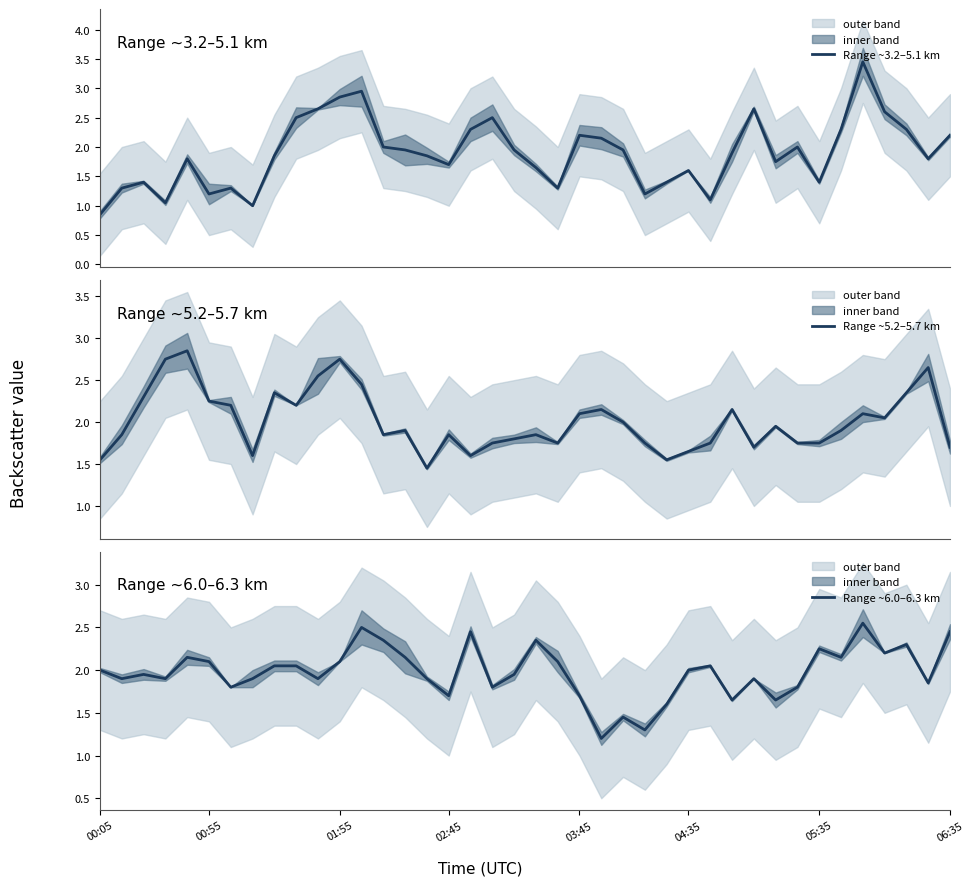

What is the lowest value of the Range ~6.0–6.3 km series?

1.2